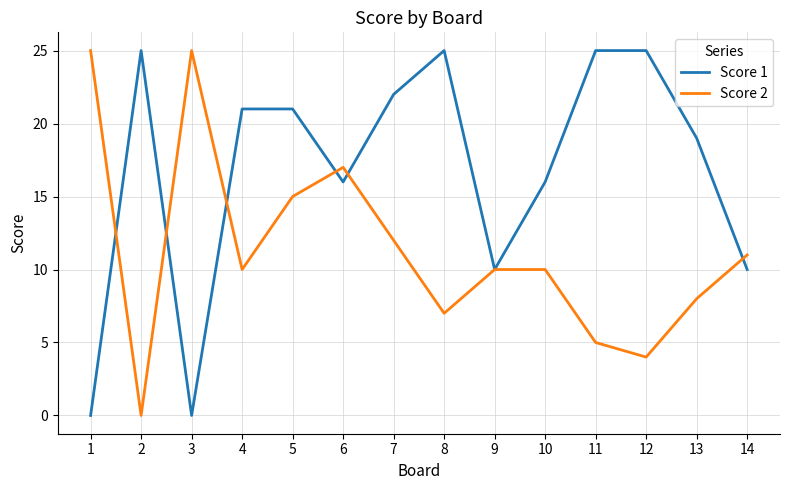

Is it true that Score 1 equals 5 at 7?

False